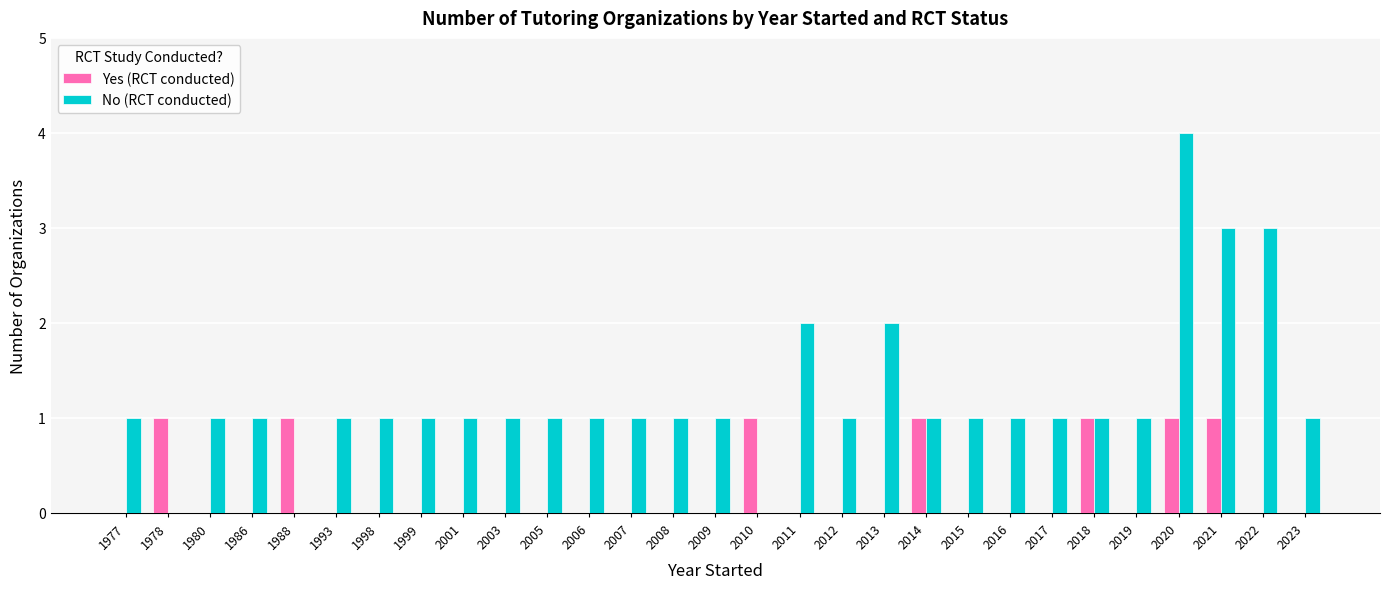

What is the sum of all No (RCT conducted) values?

35